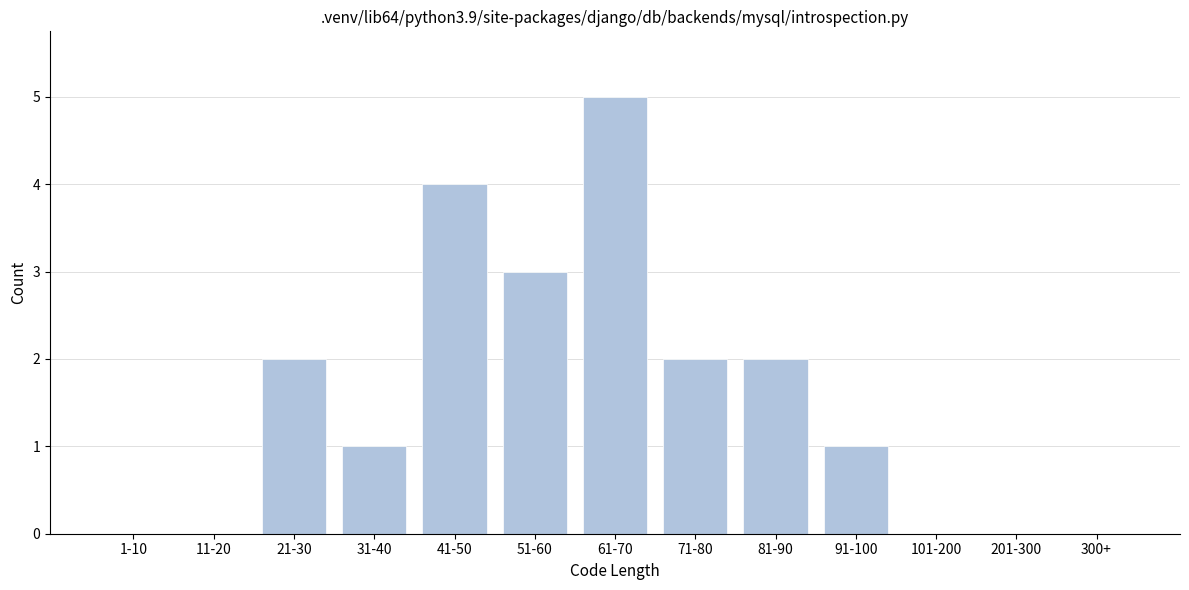

Reading left to right, extract all data points from this chart.

1-10=0	11-20=0	21-30=2	31-40=1	41-50=4	51-60=3	61-70=5	71-80=2	81-90=2	91-100=1	101-200=0	201-300=0	300+=0